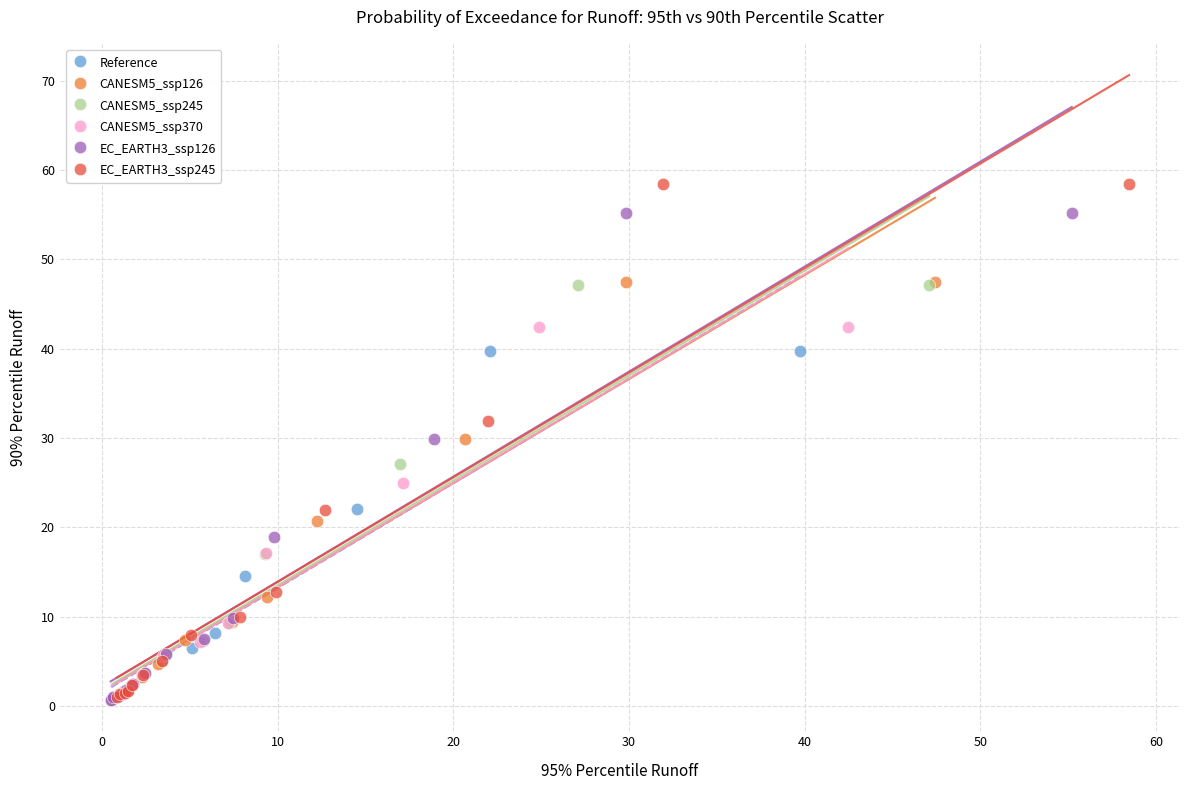

Which series has the widest spread of Y values?

EC_EARTH3_ssp245